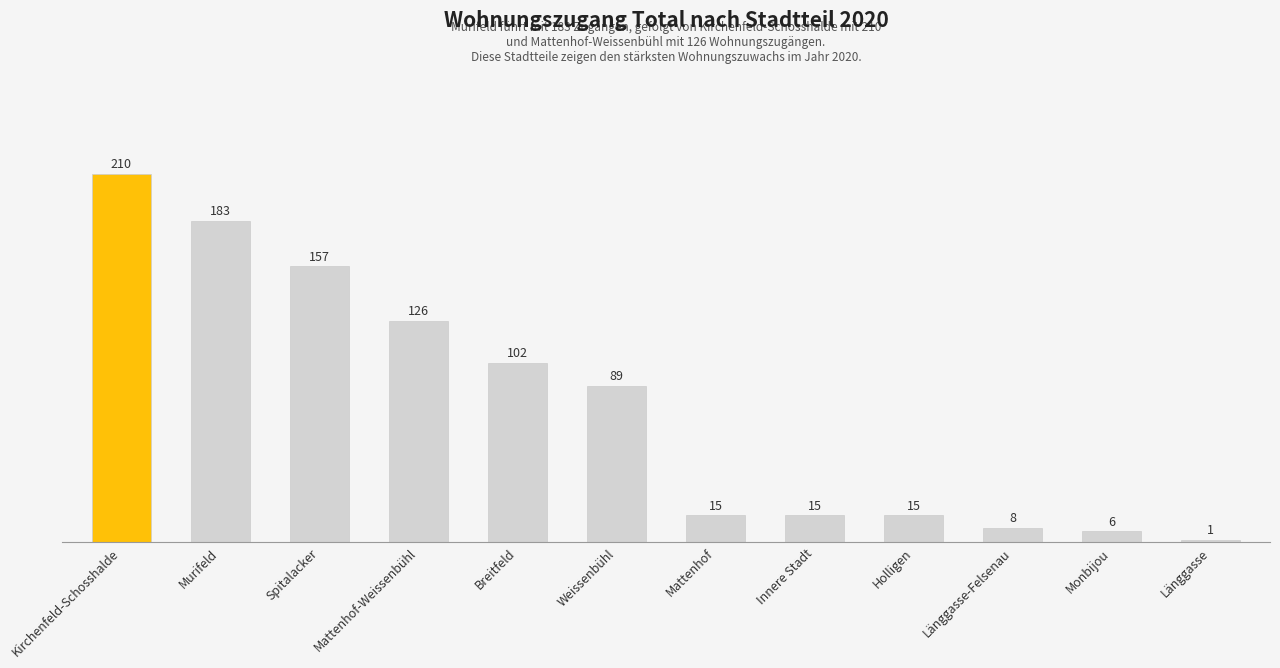

At which label is the value closest to 105?

Breitfeld